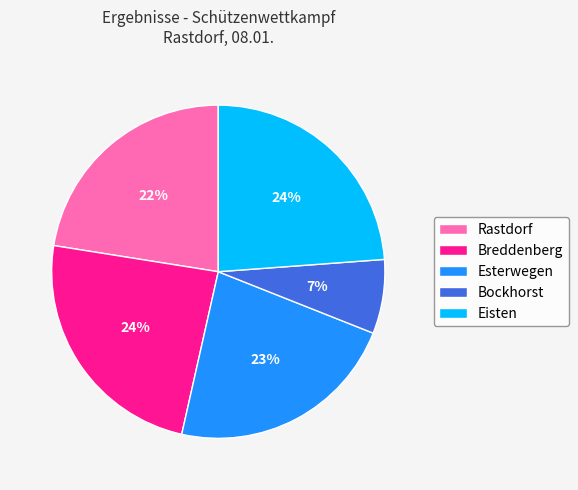

To the nearest percent, what is the average slice percentage?

20%